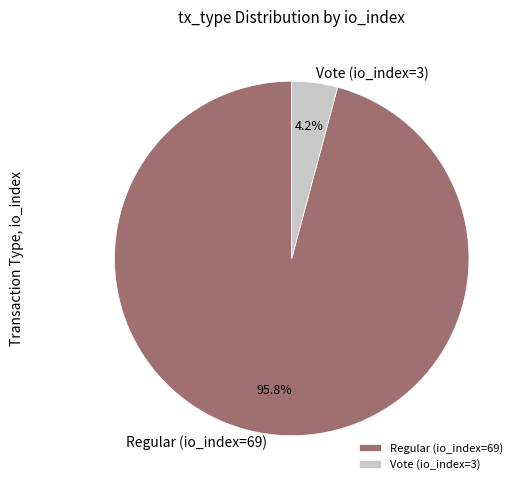

Is the sum of Regular (io_index=69) and Vote (io_index=3) greater than half?

Yes